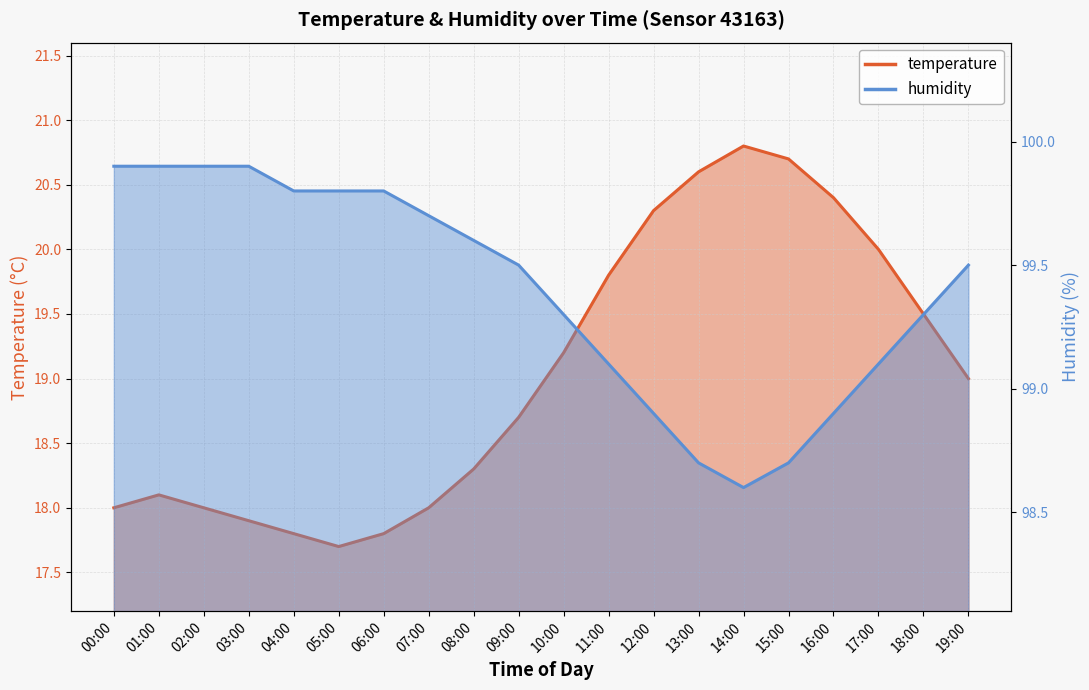

True or false: temperature has a value of 4.9 at 13:00.

False